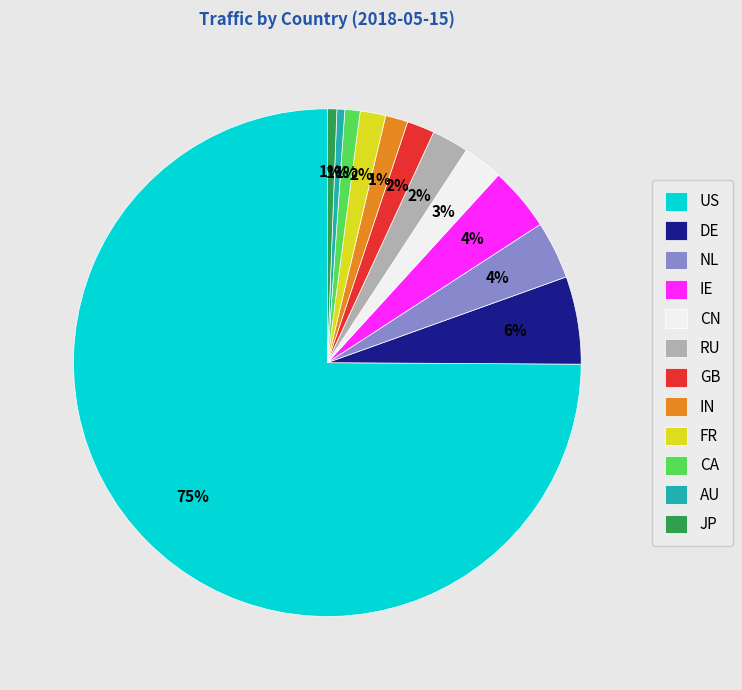

To the nearest percent, what is the average slice percentage?

8%